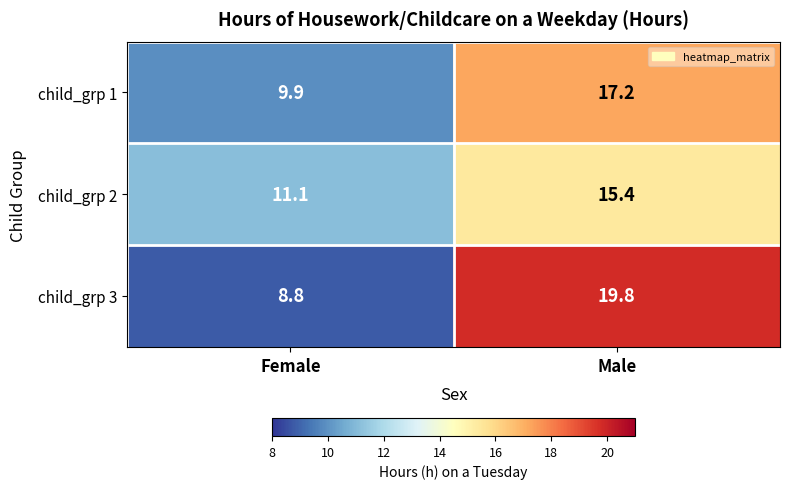

What is the maximum value shown in the chart?

19.8